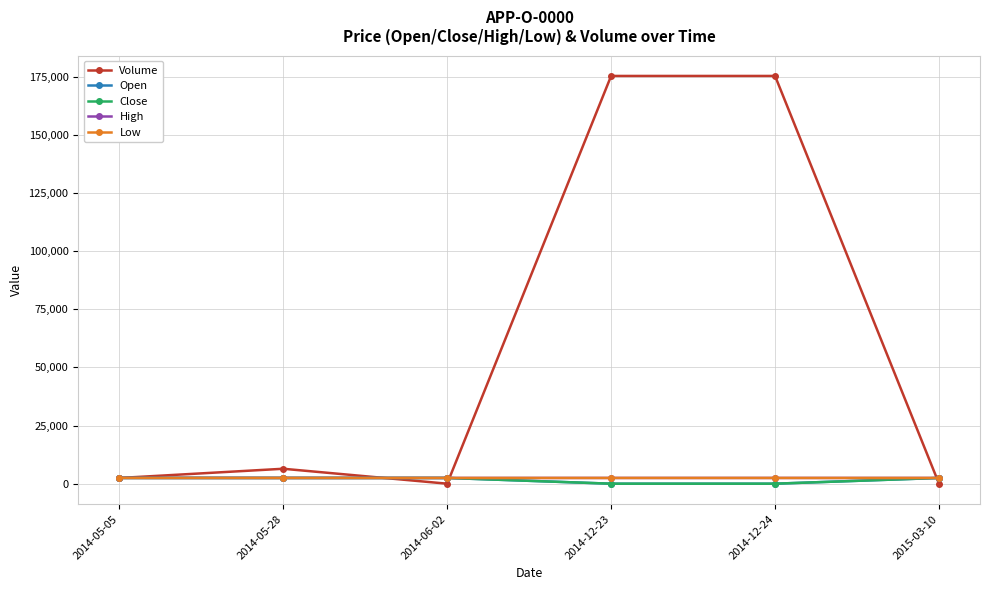

True or false: Open has a value of 1463 at 2014-06-02.

False